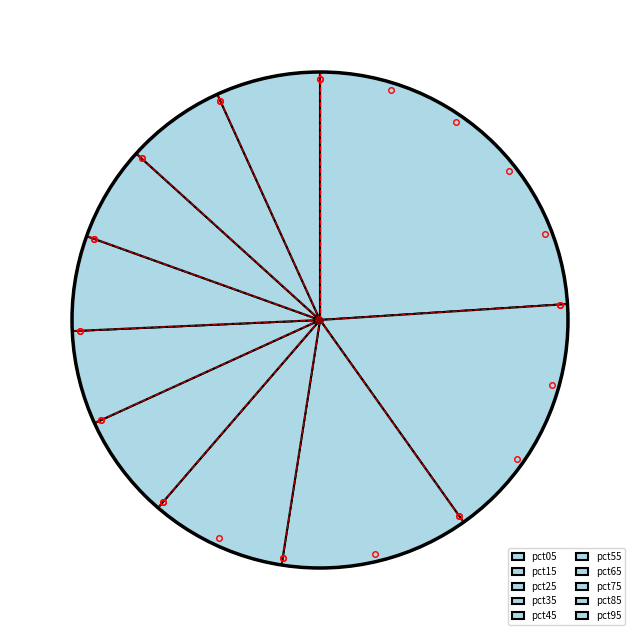

To the nearest percent, what percentage of the pie is pct75?

6%